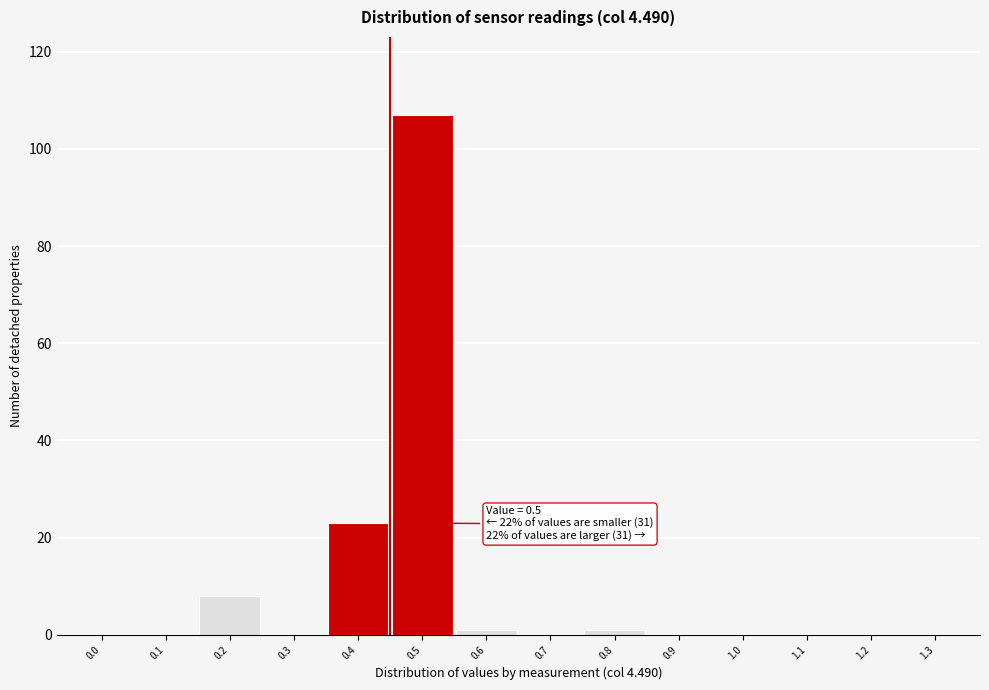

Reading left to right, what are all the values shown in this chart?

0.0=0	0.1=0	0.2=8	0.3=0	0.4=23	0.5=107	0.6=1	0.7=0	0.8=1	0.9=0	1.0=0	1.1=0	1.2=0	1.3=0